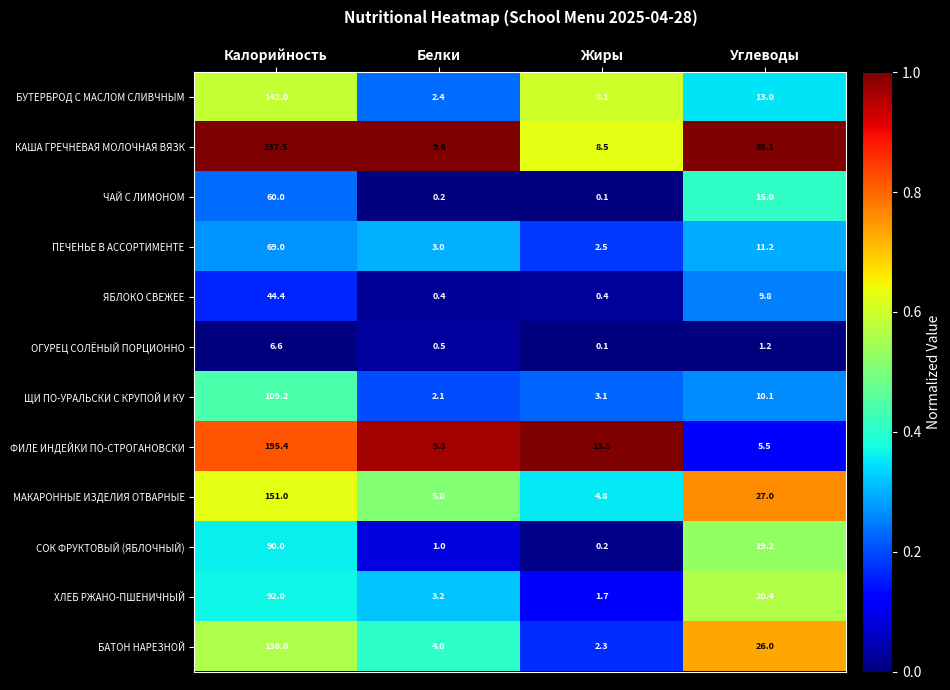

The СОК ФРУКТОВЫЙ (ЯБЛОЧНЫЙ) series shows 90.0 at Калорийность. True or false?

True